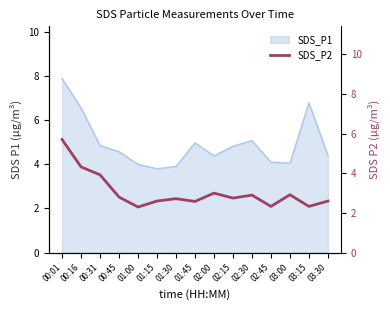

Does the chart display data point markers on the line(s)?

No